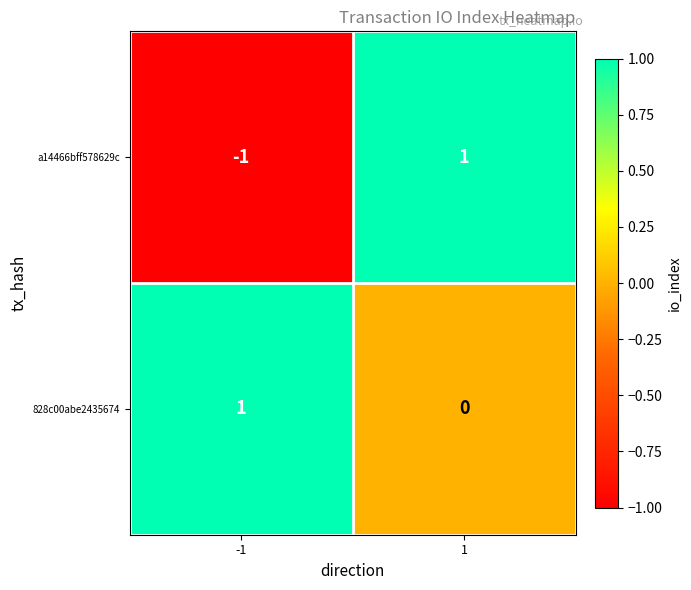

The a14466bff578629c series shows 2 at 1. True or false?

False